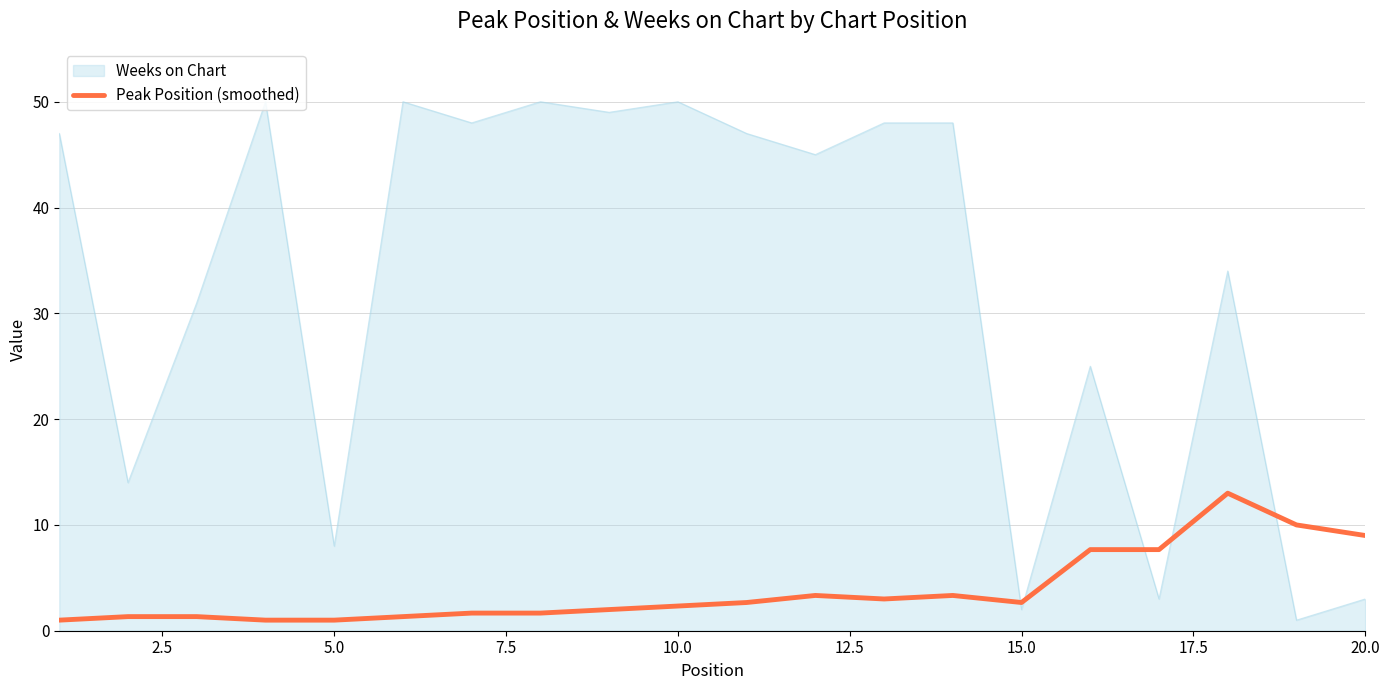

How many lines are shown in the chart?

2